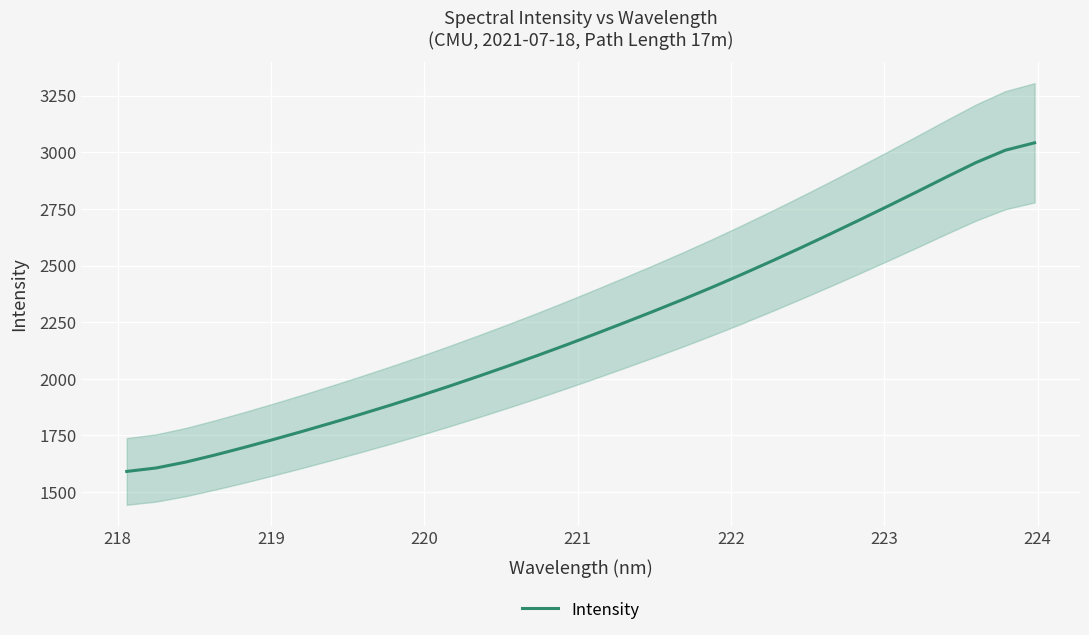

What is the highest value of the Intensity series?

3042.4